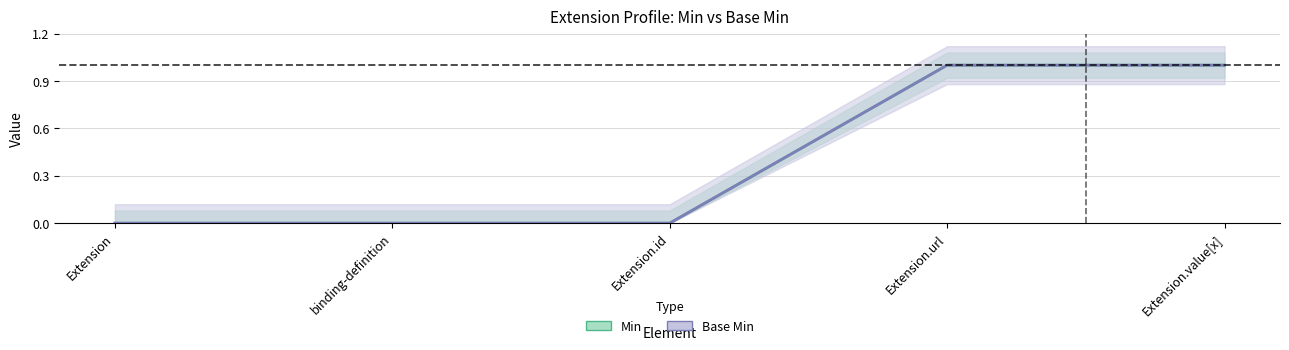

Reading left to right, what are all the values shown in this chart?

Min: Extension=0	binding-definition=0	Extension.id=0	Extension.url=1	Extension.value[x]=1
Base Min: Extension=0	binding-definition=0	Extension.id=0	Extension.url=1	Extension.value[x]=1